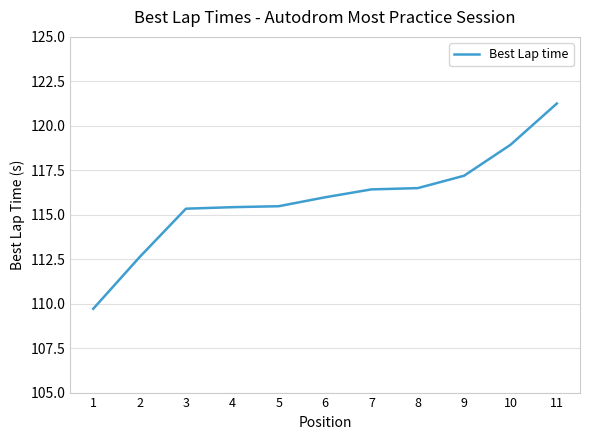

Read the value at 7.

116.4